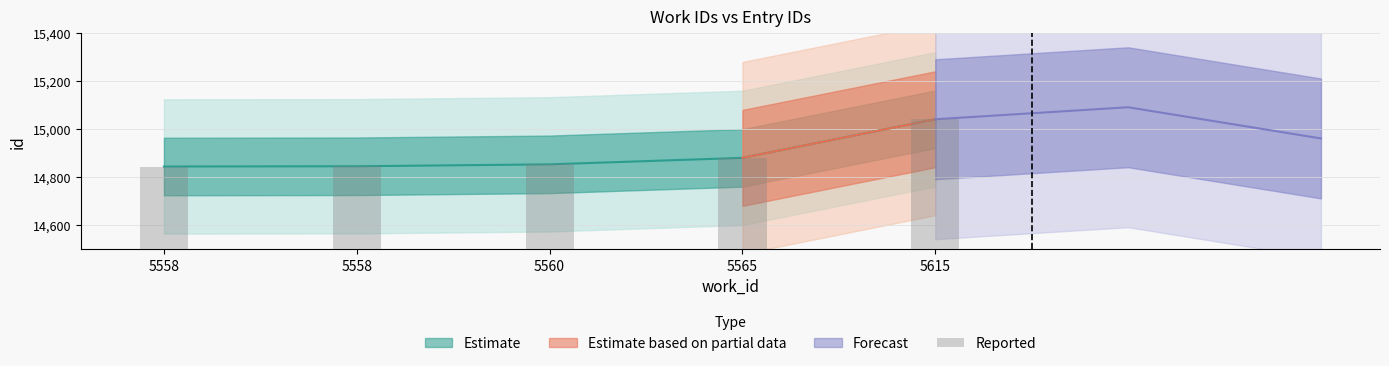

Reading right to left, transcribe all the data shown in this chart.

5615=15041	5565=14880	5560=14853	5558=14845	5558=14844